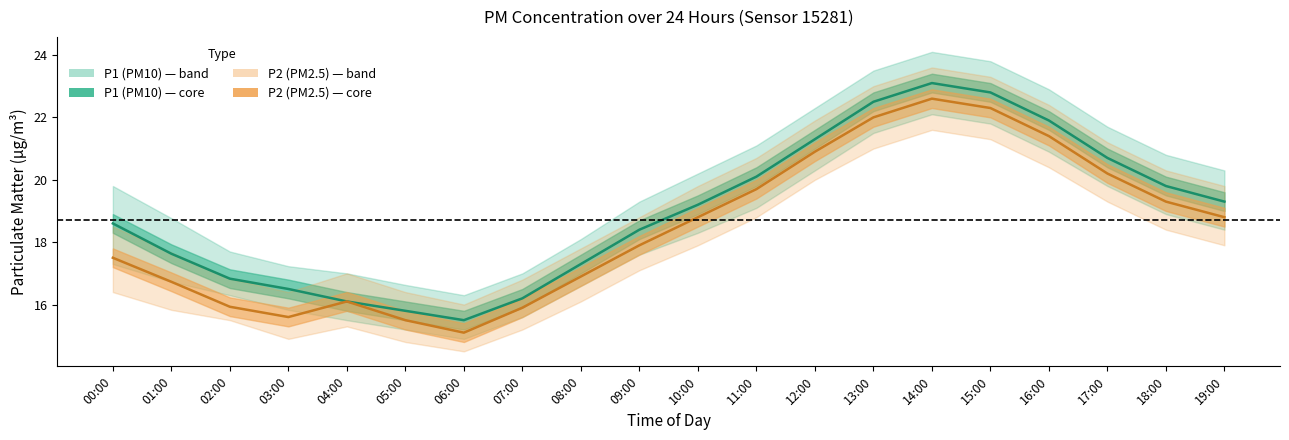

Where is P2_lower nearest to the value 18?

10:00